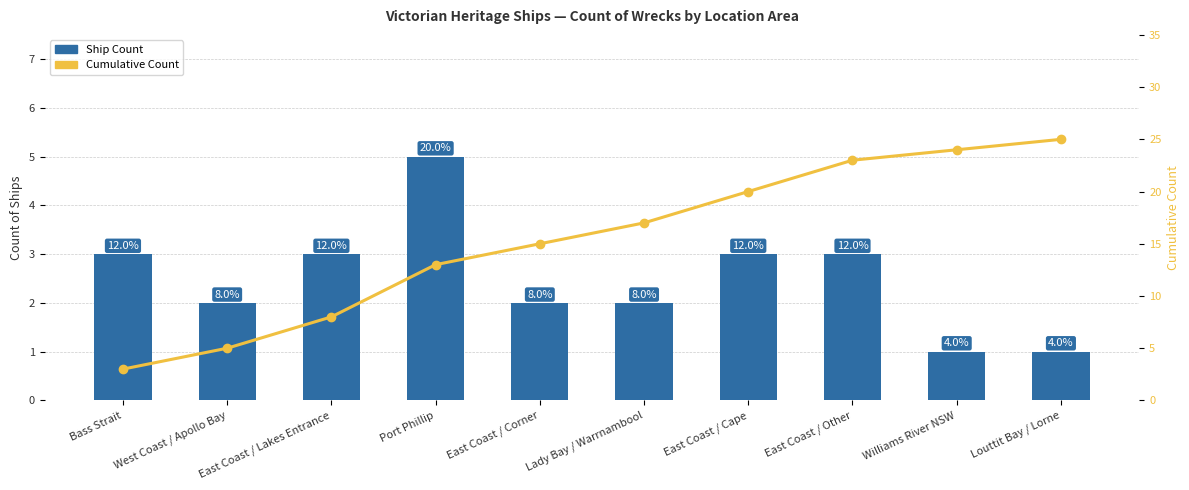

What is the highest value of the Cumulative Count series?

25